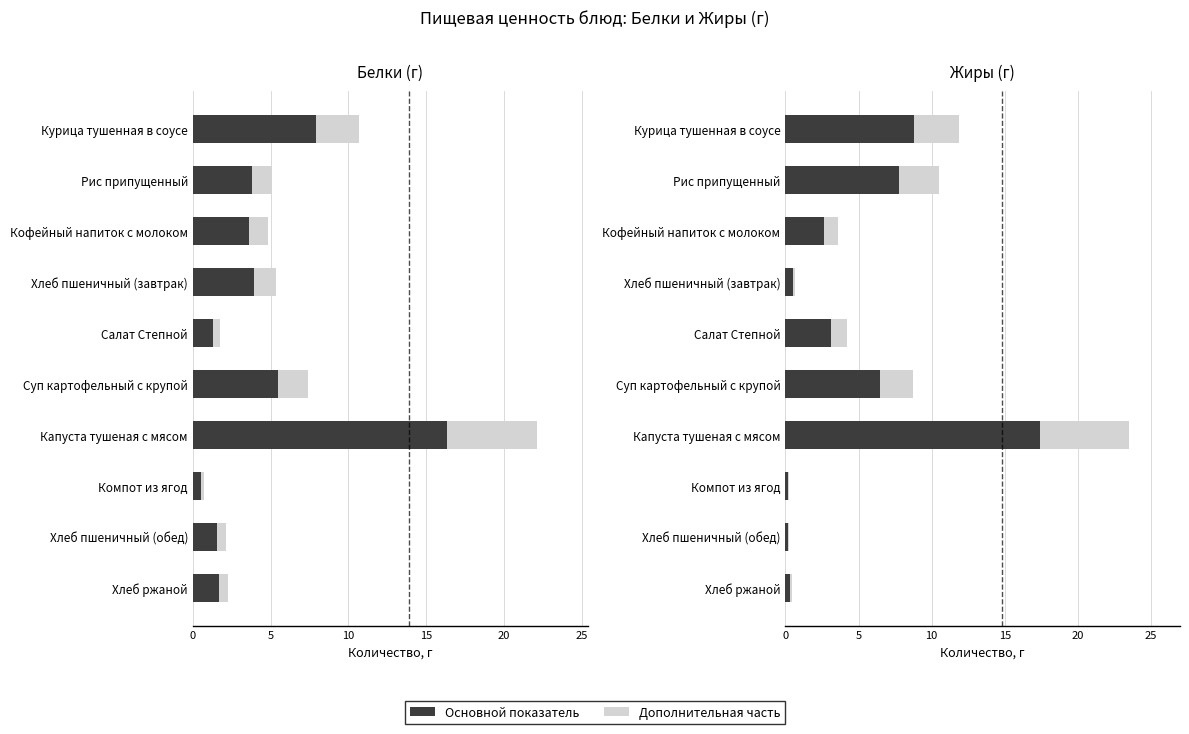

What is the minimum value shown in the chart?

0.1